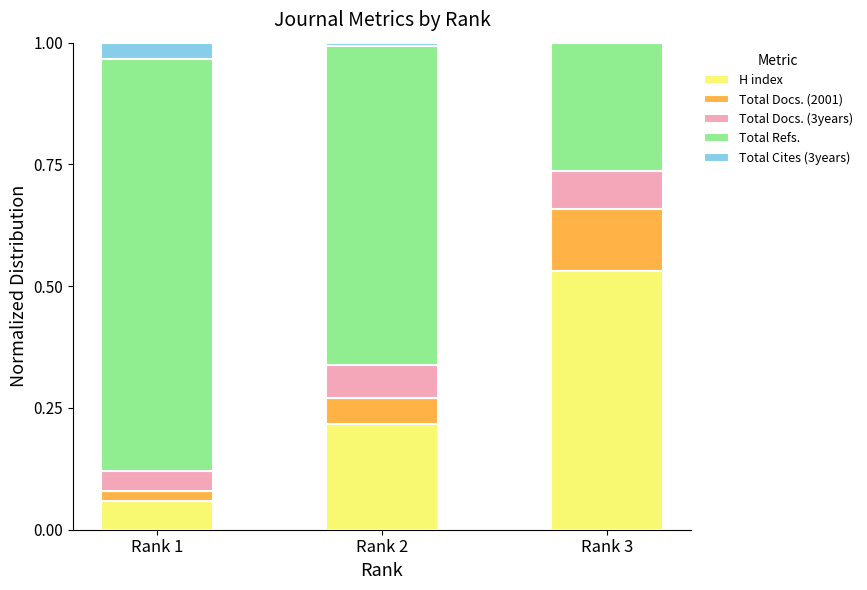

What is the total value across all series at Rank 1?

1.0